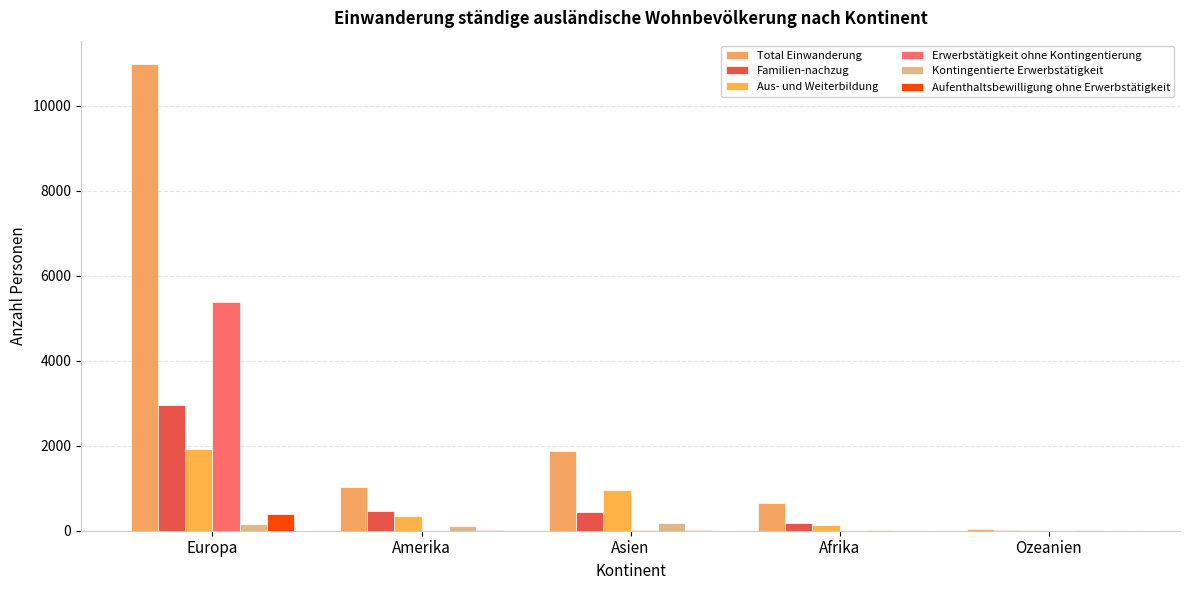

Does the chart contain stacked bars?

No